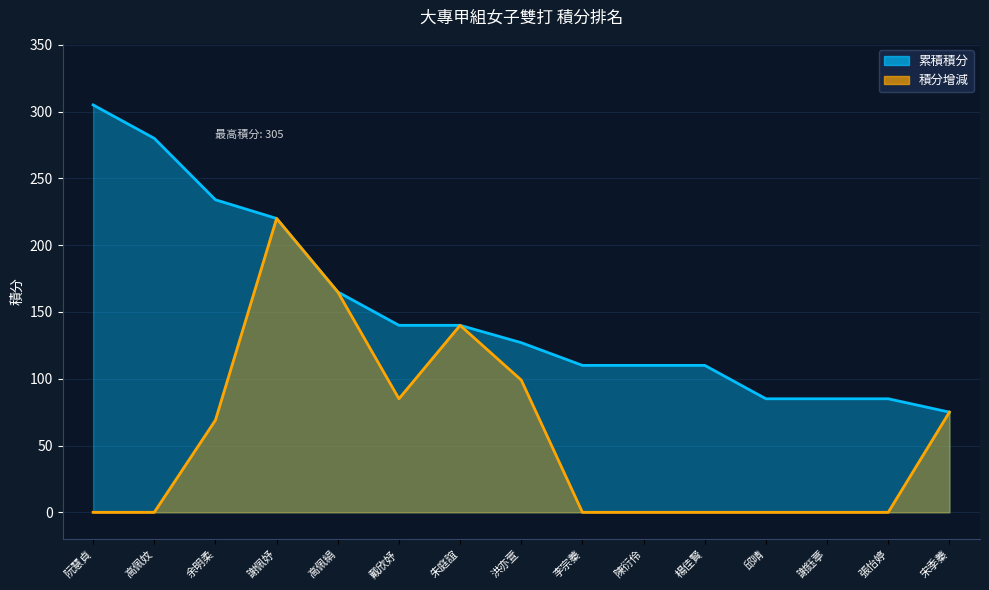

Between 楊佳賢 and 陳衍伶, which is larger?

楊佳賢